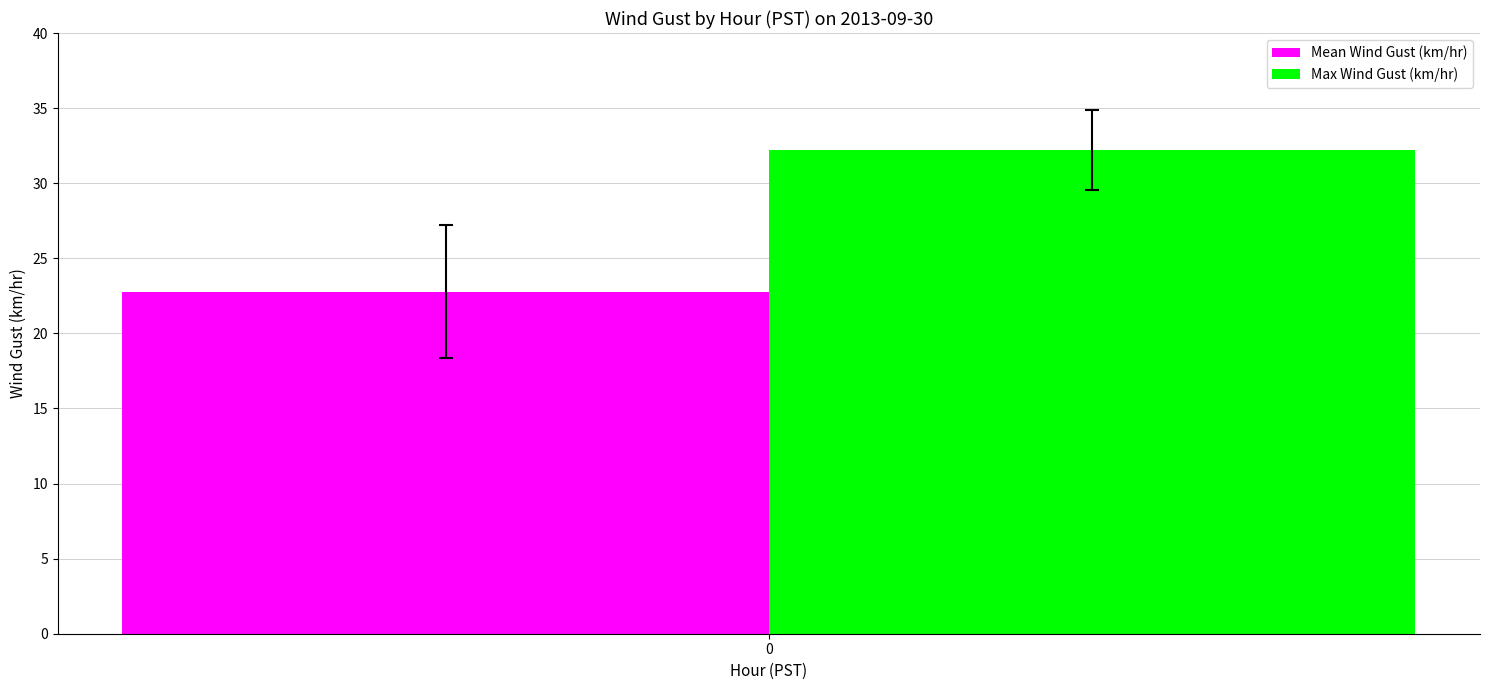

Reading right to left, what are all the values shown in this chart?

Mean Wind Gust (km/hr): 0=22.8
Max Wind Gust (km/hr): 0=32.2